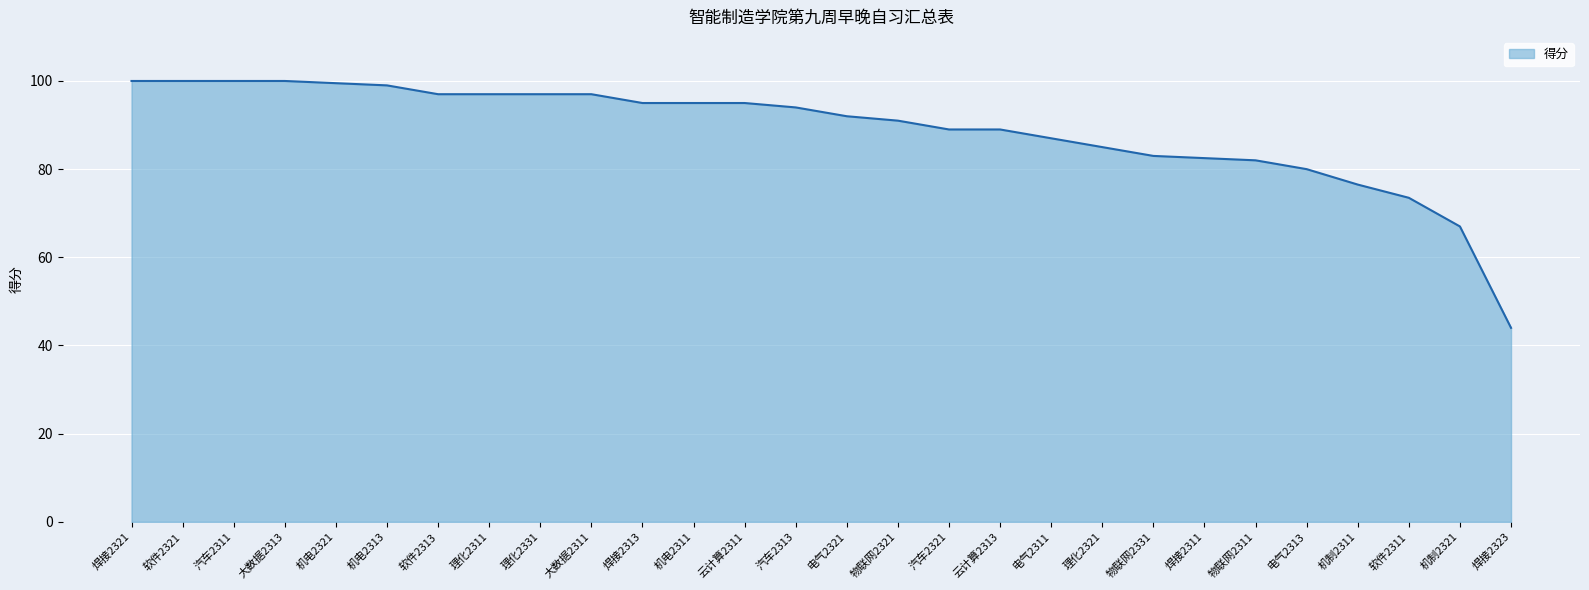

What position from the left is 云计算2311?

13